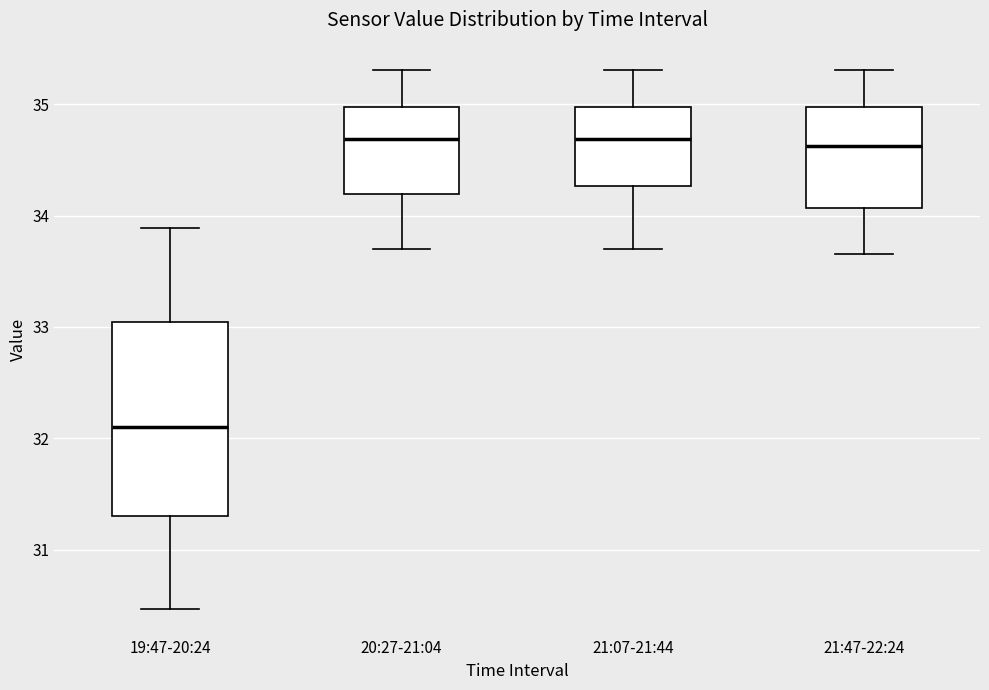

Reading left to right, transcribe this box plot: for each box, give where its median line is, the range the box spans, and where its two whiskers end, as read against the y-axis. The values are not printed on the chart, so give them approximately, as read against the axis.

19:47-20:24: median 32.1, box 31.3 to 33.0, whiskers 30.5 to 33.9
20:27-21:04: median 34.7, box 34.2 to 35.0, whiskers 33.7 to 35.3
21:07-21:44: median 34.7, box 34.3 to 35.0, whiskers 33.7 to 35.3
21:47-22:24: median 34.6, box 34.1 to 35.0, whiskers 33.7 to 35.3